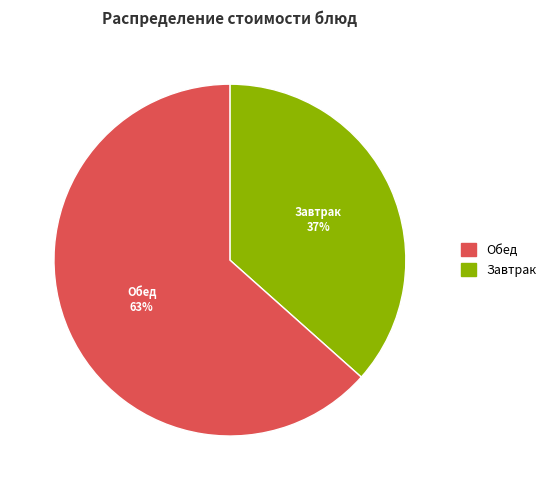

To the nearest percent, what is the average slice percentage?

50%